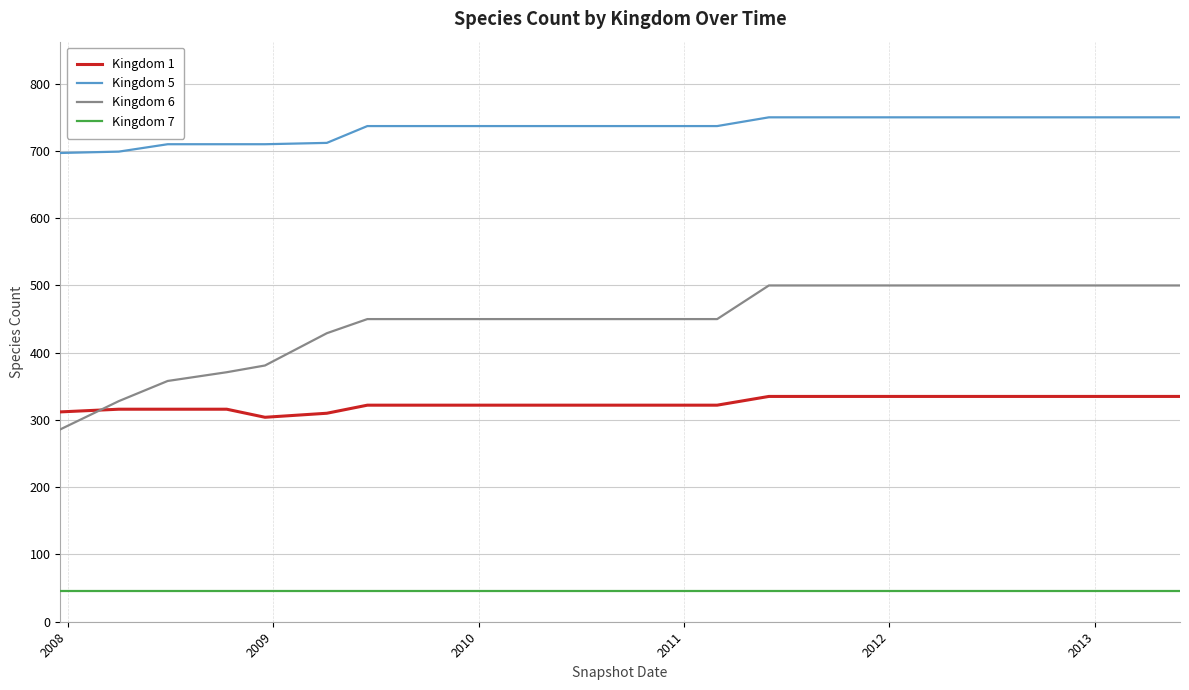

At how many categories does at least one series exceed 456?

23